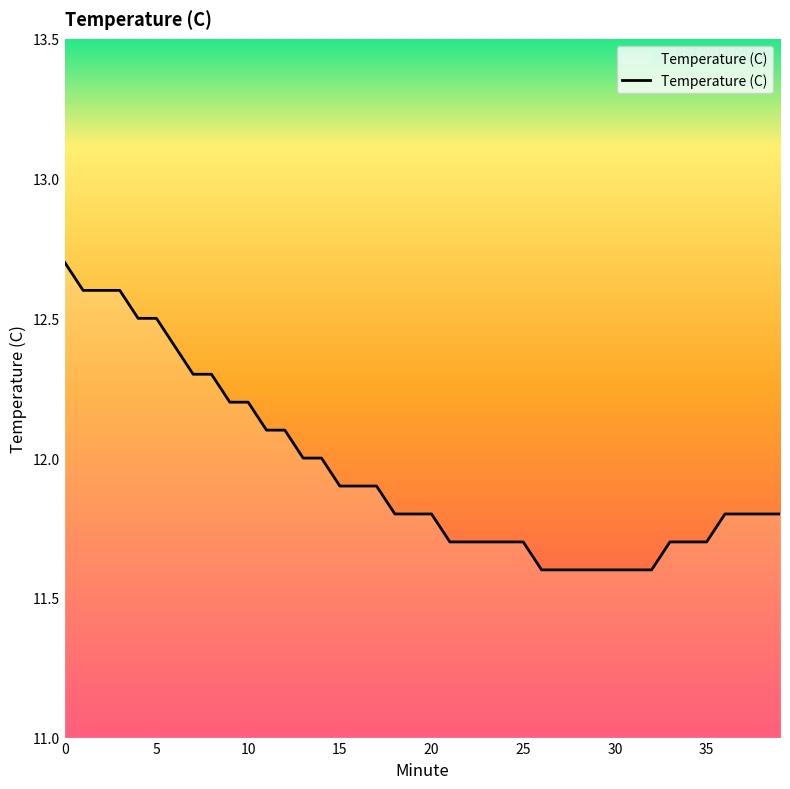

What is the greatest value displayed?

12.7